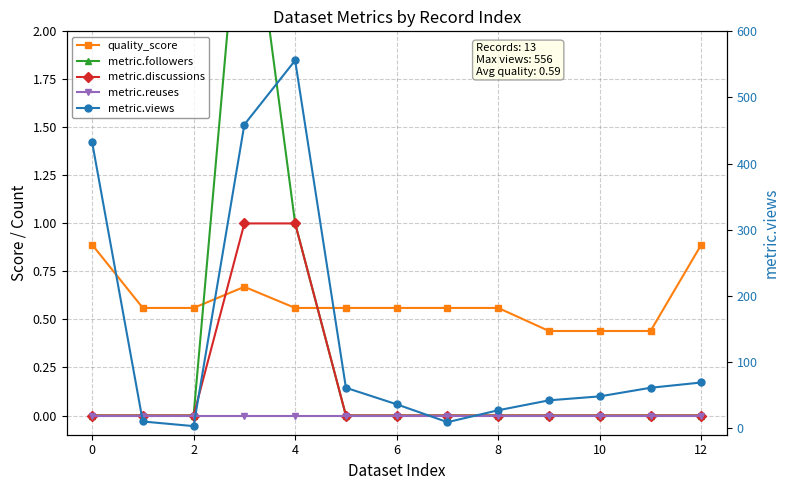

Is it true that metric.followers equals 0.0 at 9?

True